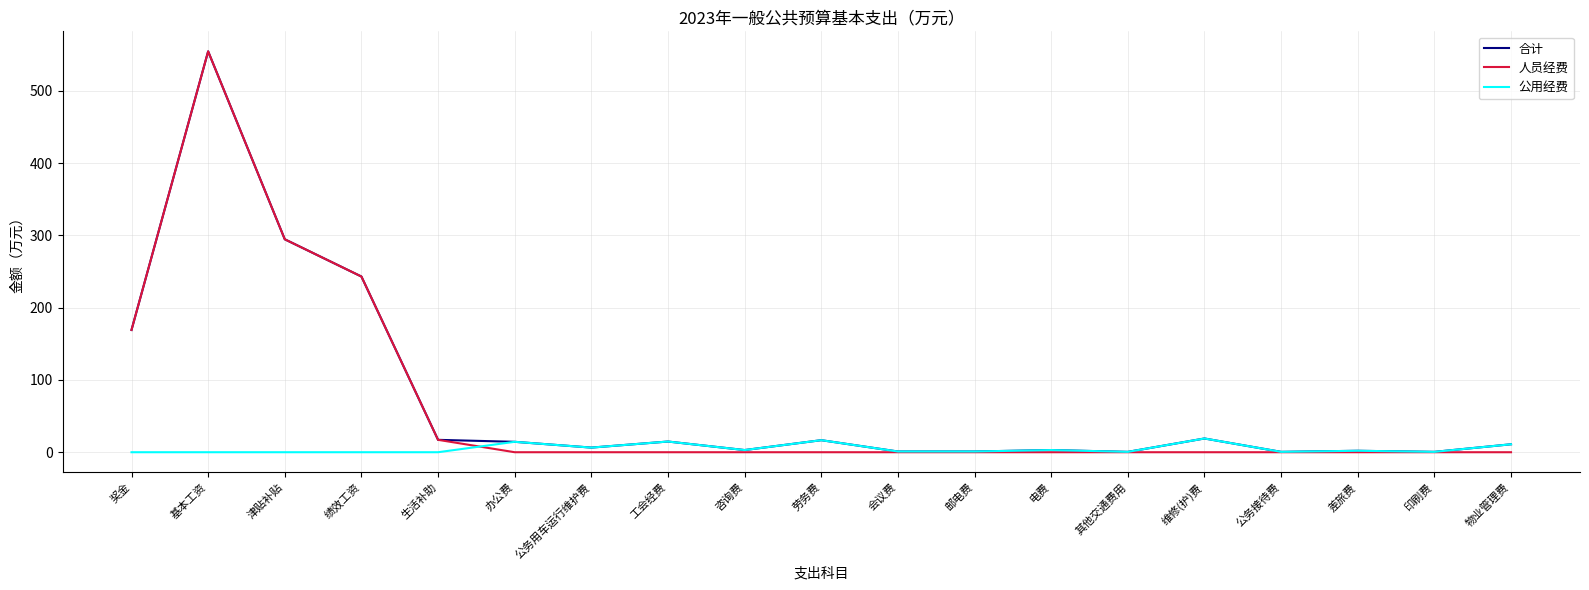

In 公用经费, how many points are higher than both neighbors (excluding endpoints)?

6